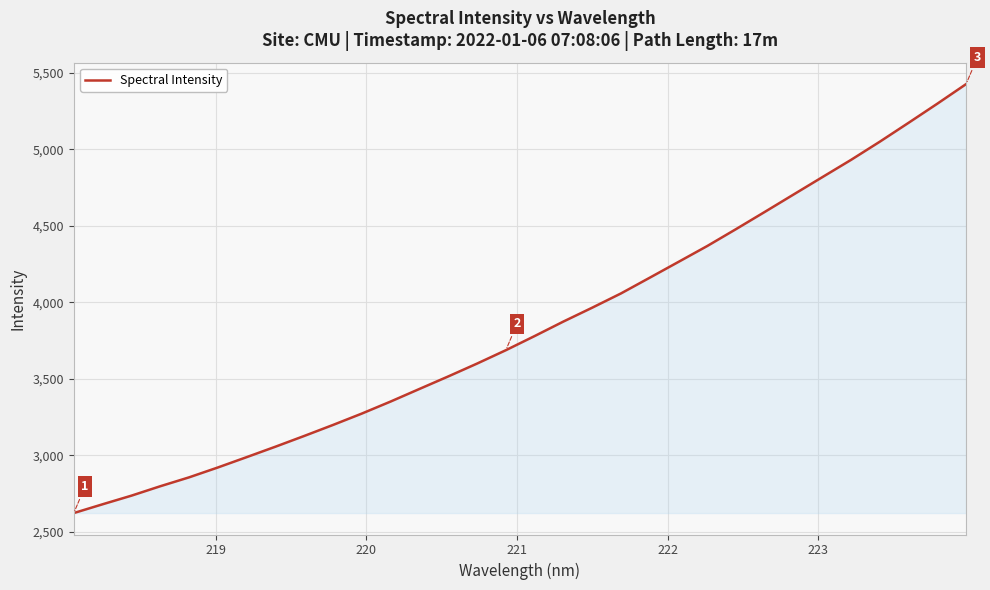

What is the difference between the maximum and minimum values?

2804.1